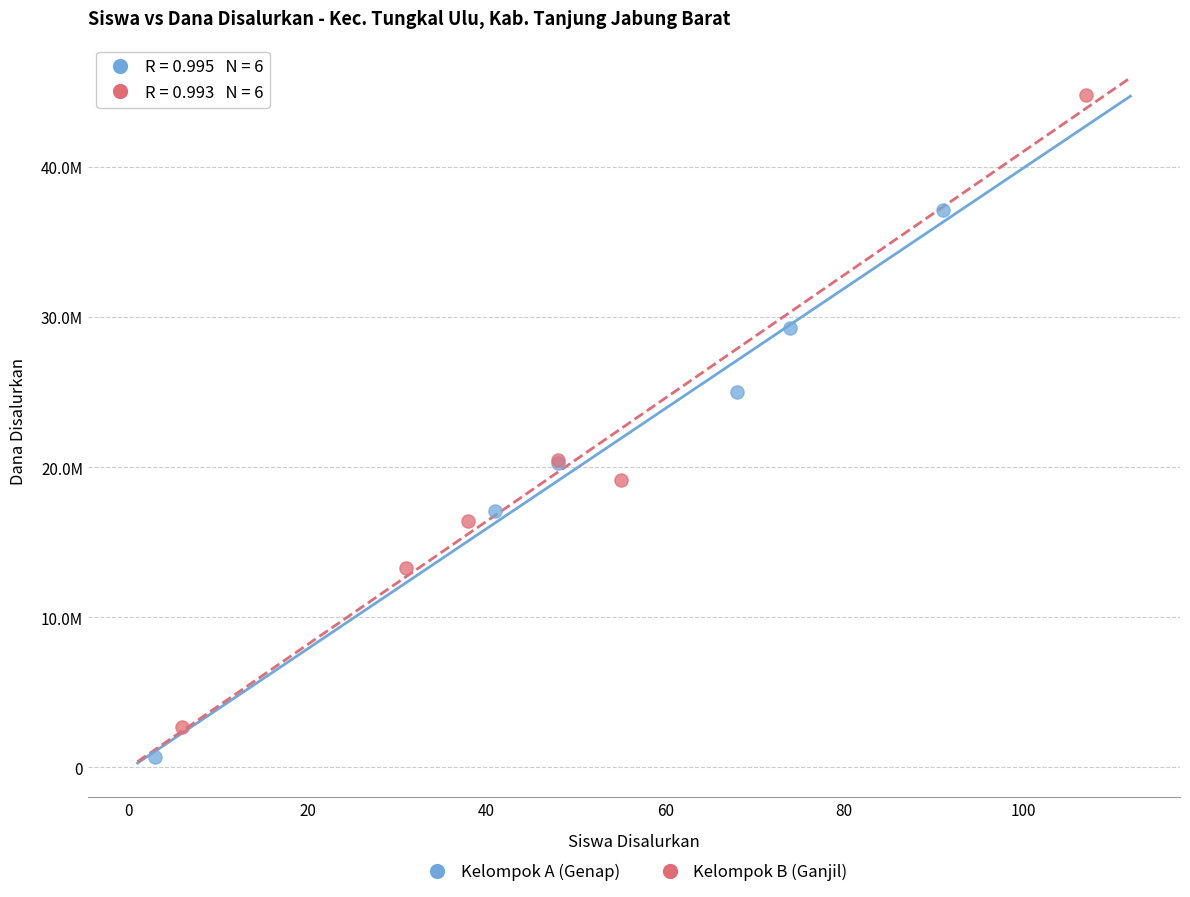

What are all the series names shown in the legend?

Kelompok A (Genap), Kelompok B (Ganjil)